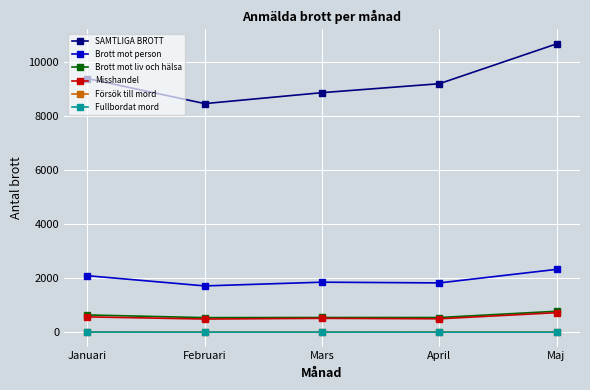

In Brott mot person, how many points are lower than both neighbors (excluding endpoints)?

2